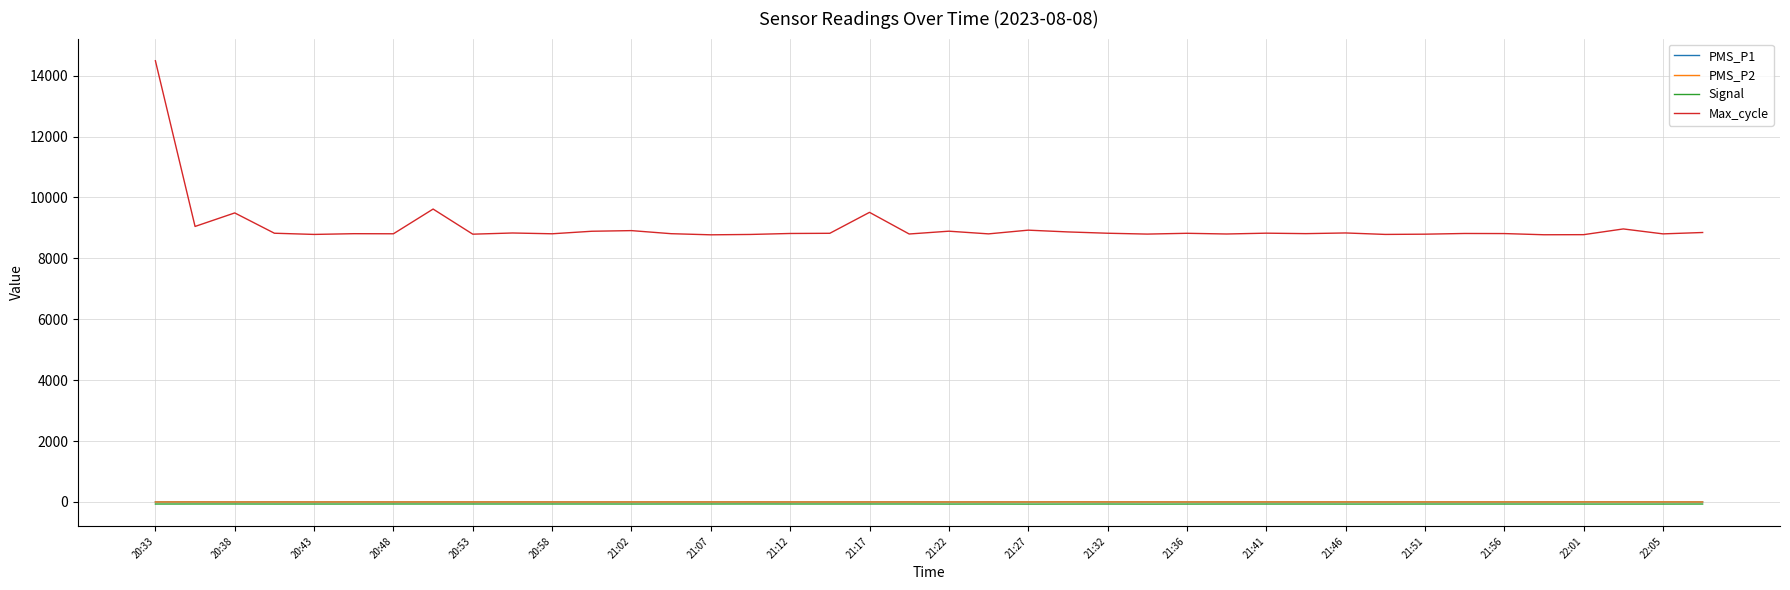

What is the greatest value displayed?

14491.0